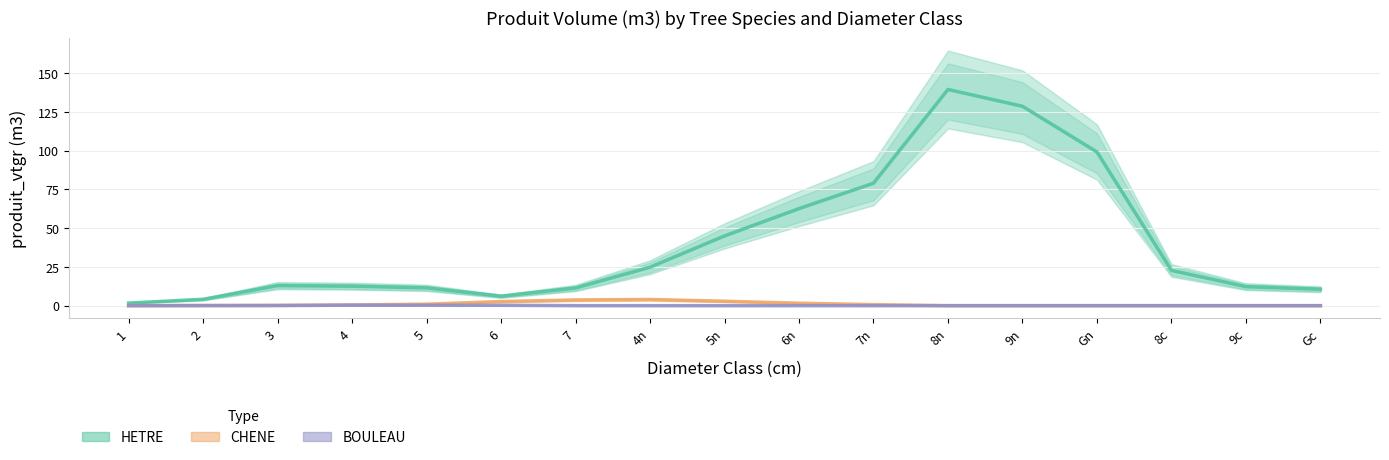

Which category has the highest value in the CHENE series?

4n